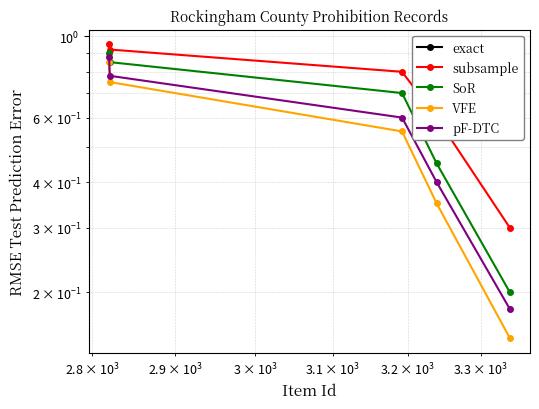

Which series has the largest total across all categories?

subsample